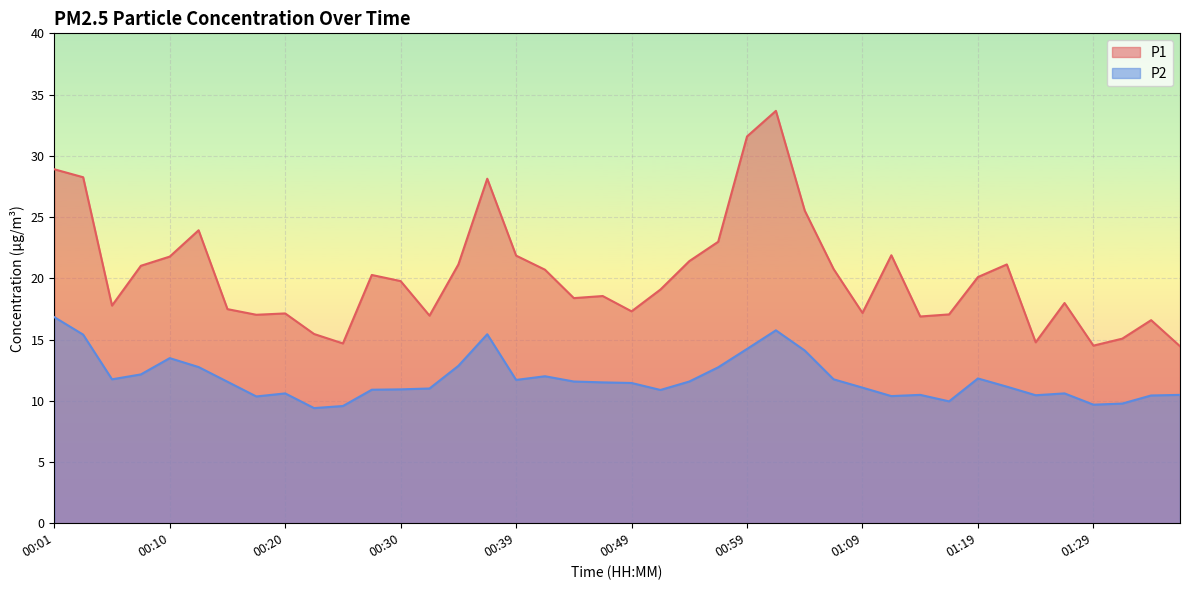

At 01:06, list the series in order from largest to smallest.

P1, P2